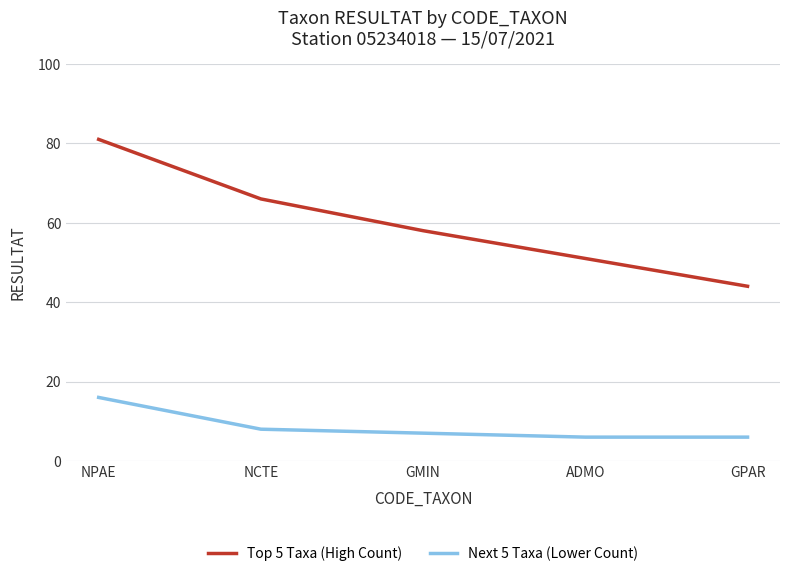

Which series has the largest total across all categories?

Top 5 Taxa (High Count)